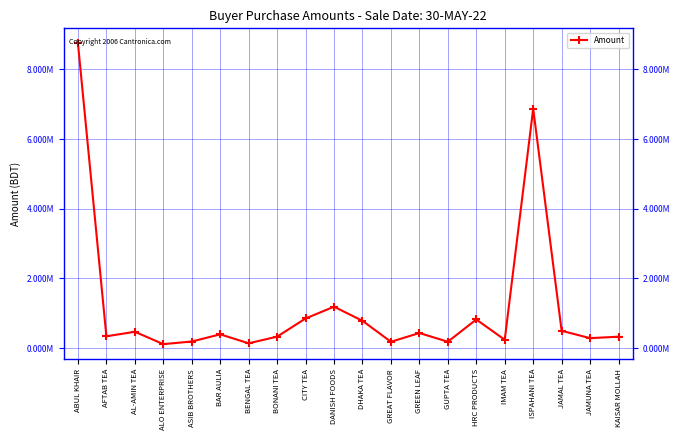

Does the chart have visible grid lines?

Yes